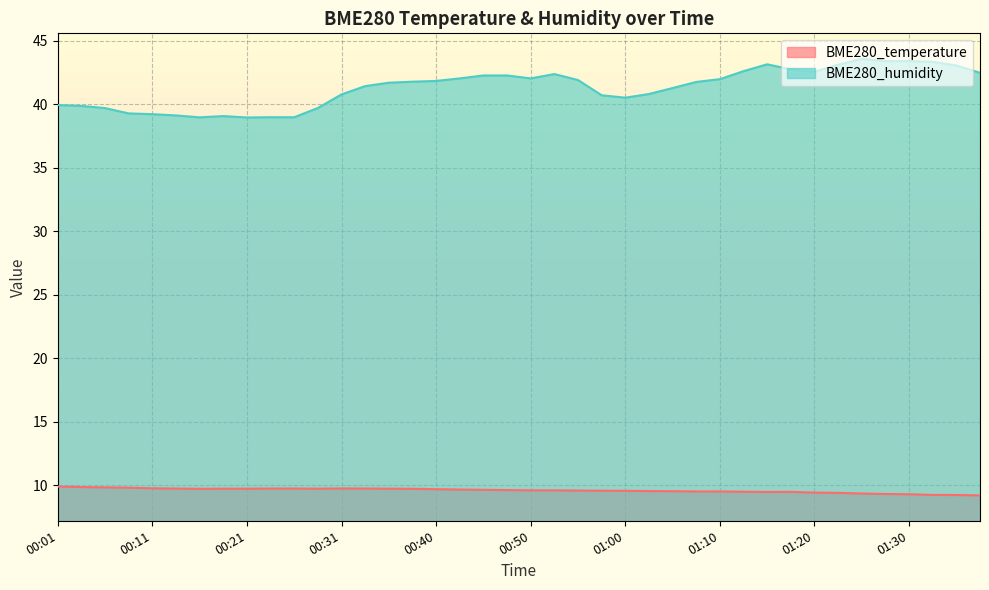

True or false: BME280_temperature and BME280_humidity intersect in this chart.

False